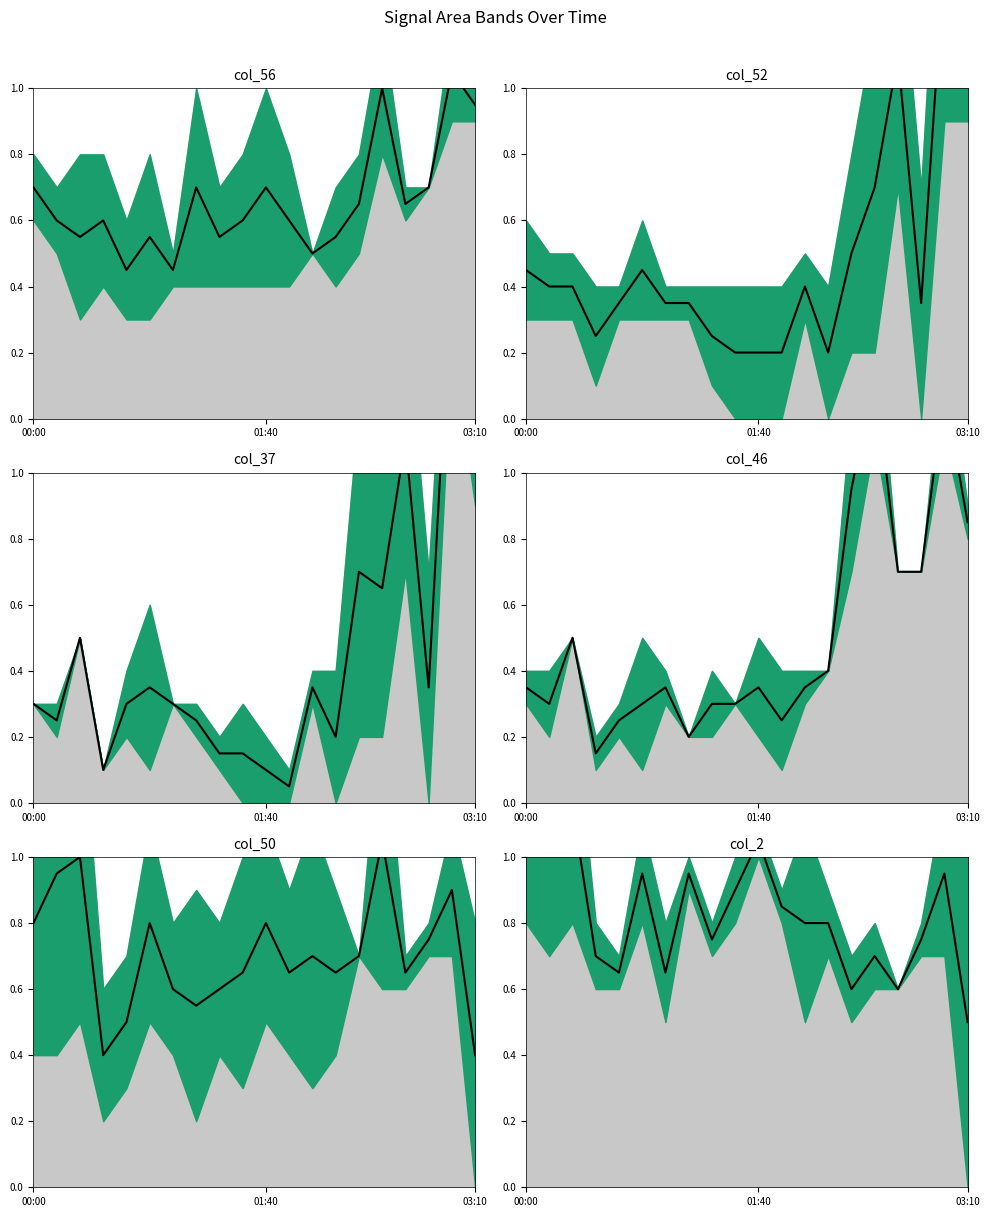

At which category is the sum across all series the highest?

18